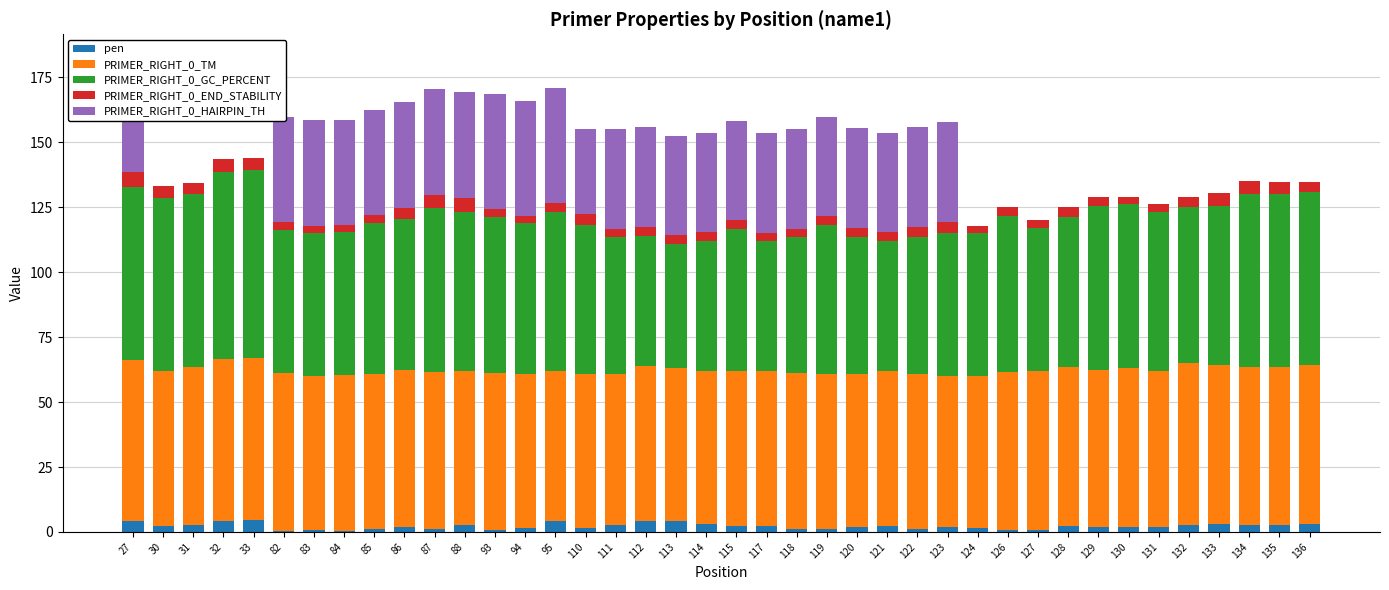

What are all the series names shown in the legend?

pen, PRIMER_RIGHT_0_TM, PRIMER_RIGHT_0_GC_PERCENT, PRIMER_RIGHT_0_END_STABILITY, PRIMER_RIGHT_0_HAIRPIN_TH